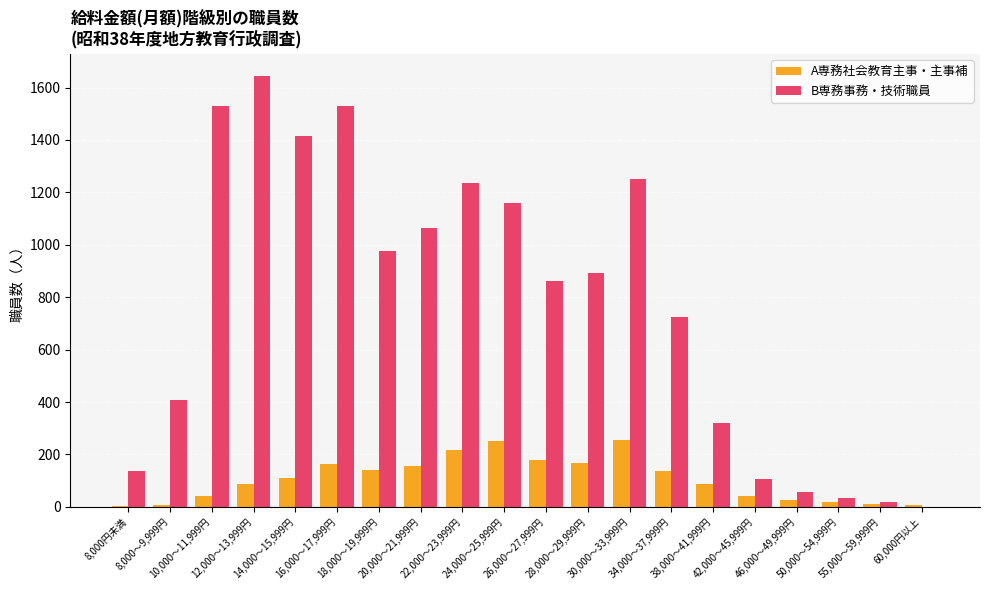

Which series has the largest total across all categories?

B専務事務・技術職員